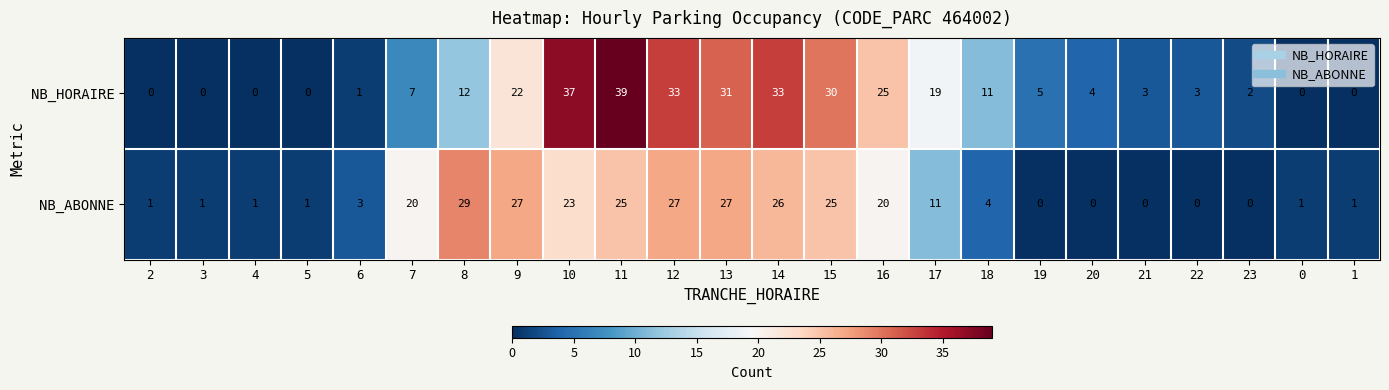

What is the sum of the NB_ABONNE values at 22 and 8?

29